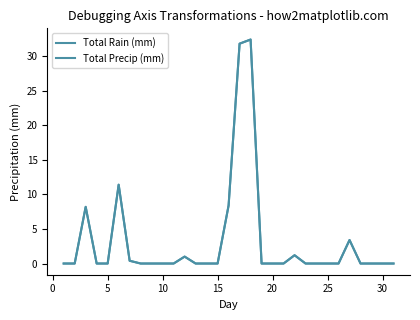

Which series has the largest range (max minus min)?

Total Rain (mm)